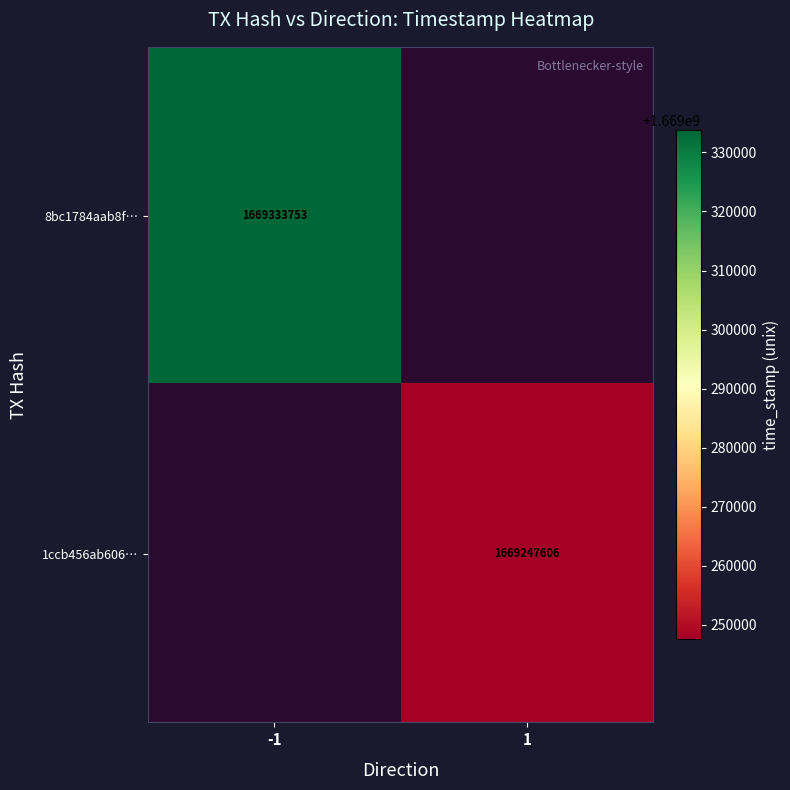

Is it true that 1ccb456ab606… equals 1669247606 at 1?

True